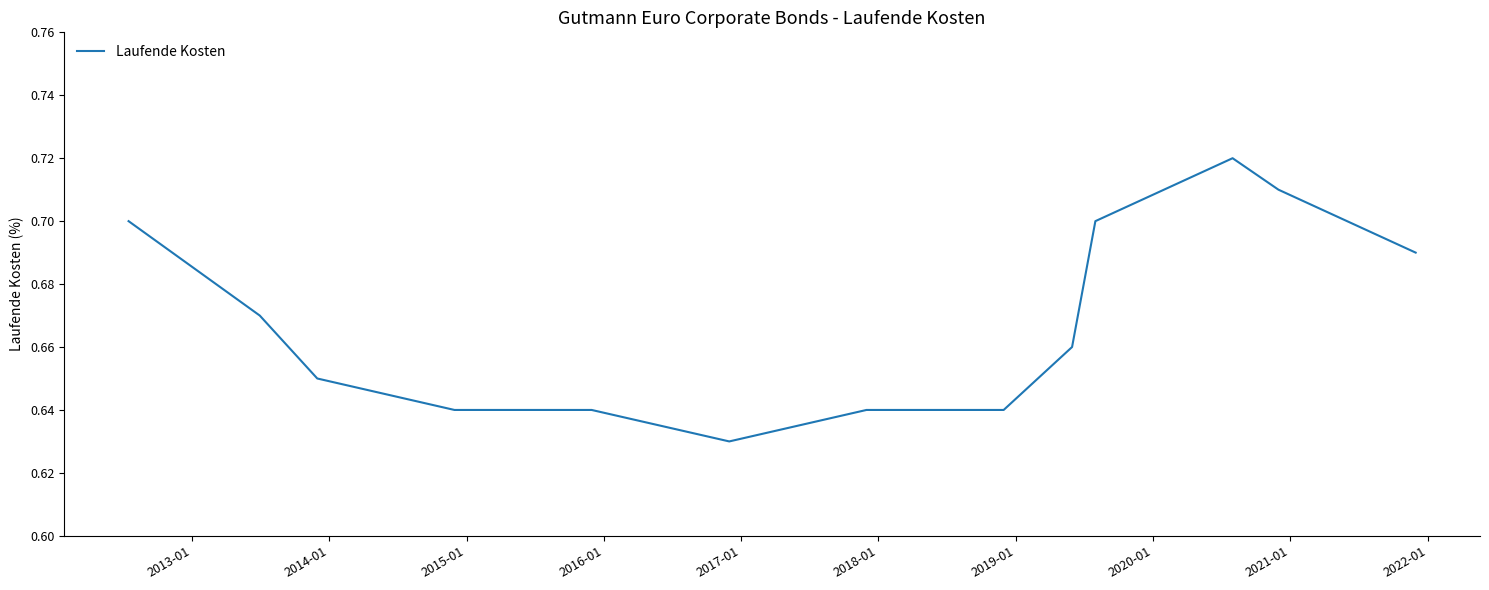

Does the chart display data point markers on the line(s)?

No